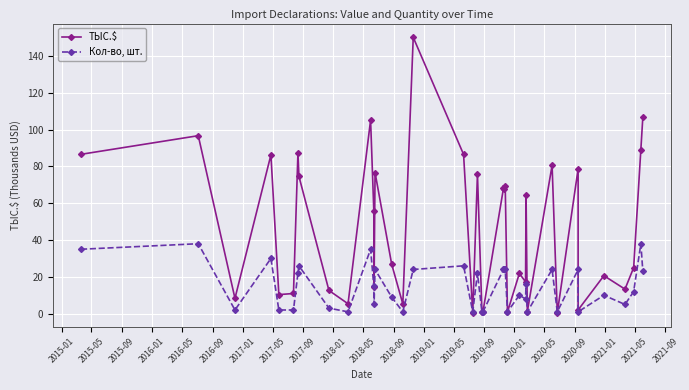

Which series ends up on top after the final intersection of Кол-во, шт. and ТЫС.$?

ТЫС.$